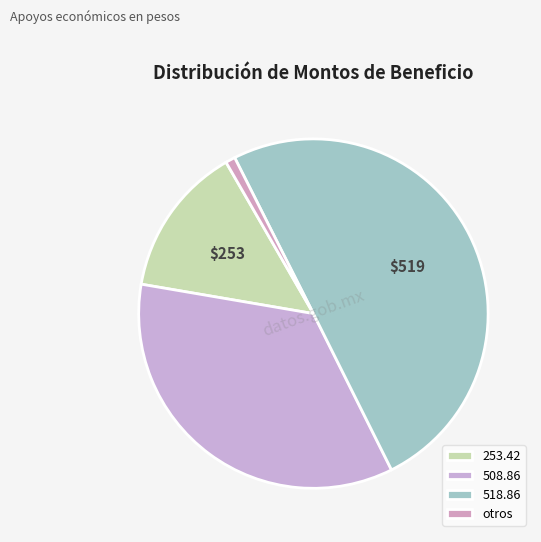

The 253.42 slice represents 28% of the pie. True or false?

False